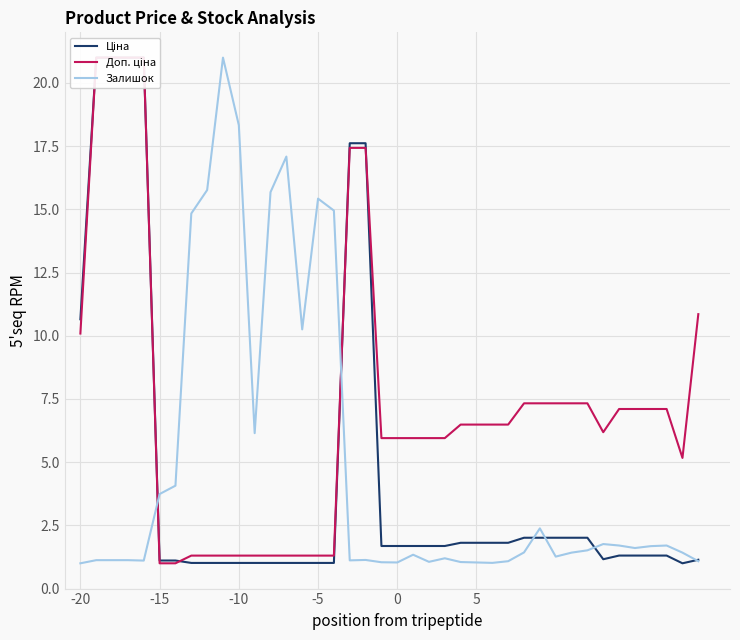

How many interior local valleys does the Доп. ціна series have?

2